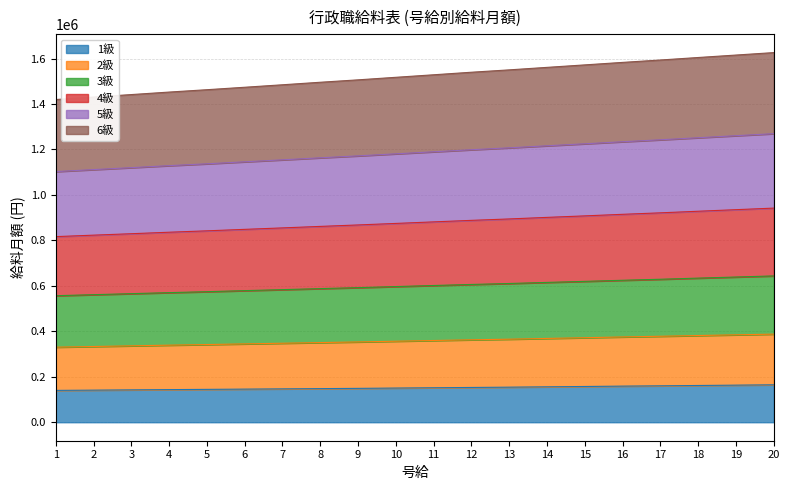

What are all the series names shown in the legend?

1級, 2級, 3級, 4級, 5級, 6級